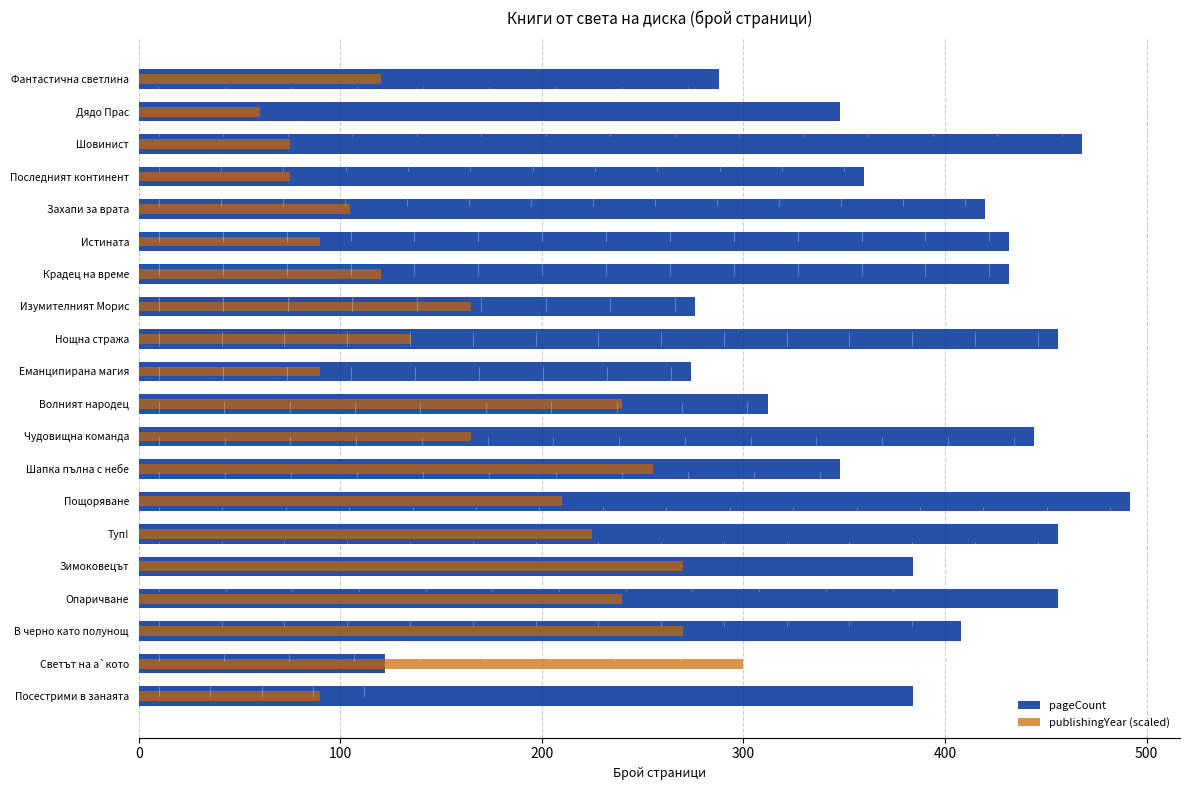

Reading left to right, list all the values displayed in this chart.

pageCount: 384	122	408	456	384	456	492	348	444	312	274	456	276	432	432	420	360	468	348	288
publishingYear (scaled): 90	300	270	240	270	225	210	255	165	240	90	135	165	120	90	105	75	75	60	120